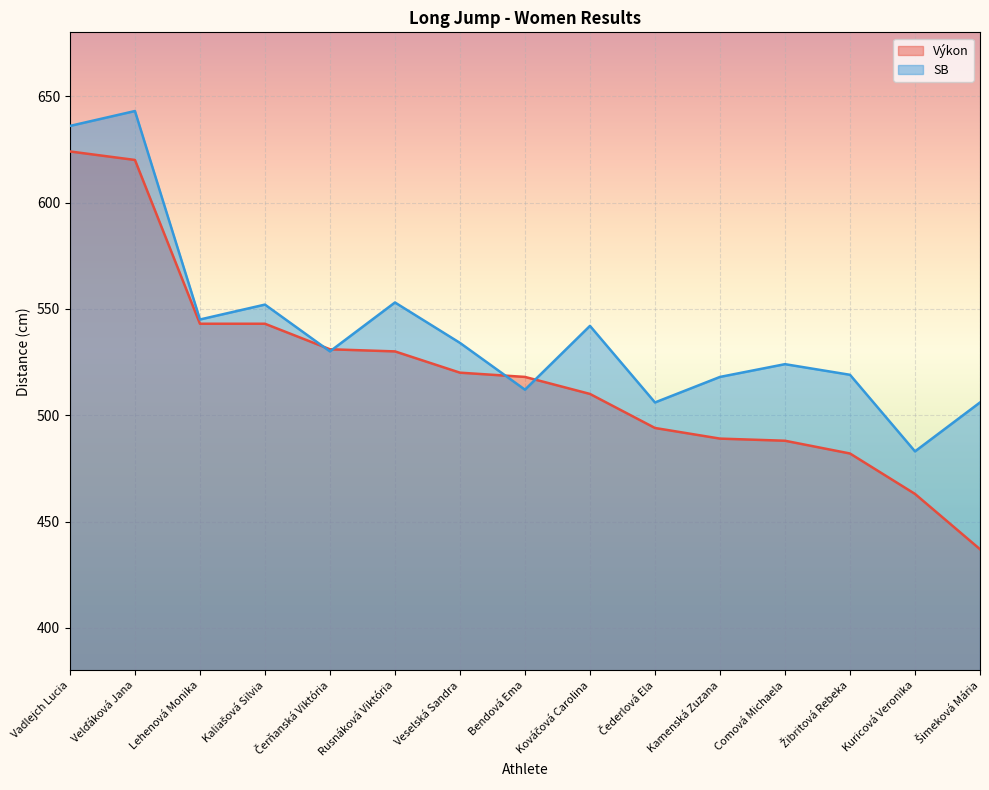

Reading left to right, list all the values displayed in this chart.

Výkon: Vadlejch Lucia=624	Velďáková Jana=620	Lehenová Monika=543	Kaliašová Silvia=543	Čerňanská Viktória=531	Rusnáková Viktória=530	Veselská Sandra=520	Bendová Ema=518	Kováčová Carolina=510	Čederlová Ela=494	Kamenská Zuzana=489	Comová Michaela=488	Žibritová Rebeka=482	Kuricová Veronika=463	Šimeková Mária=437
SB: Vadlejch Lucia=636	Velďáková Jana=643	Lehenová Monika=545	Kaliašová Silvia=552	Čerňanská Viktória=530	Rusnáková Viktória=553	Veselská Sandra=534	Bendová Ema=512	Kováčová Carolina=542	Čederlová Ela=506	Kamenská Zuzana=518	Comová Michaela=524	Žibritová Rebeka=519	Kuricová Veronika=483	Šimeková Mária=506